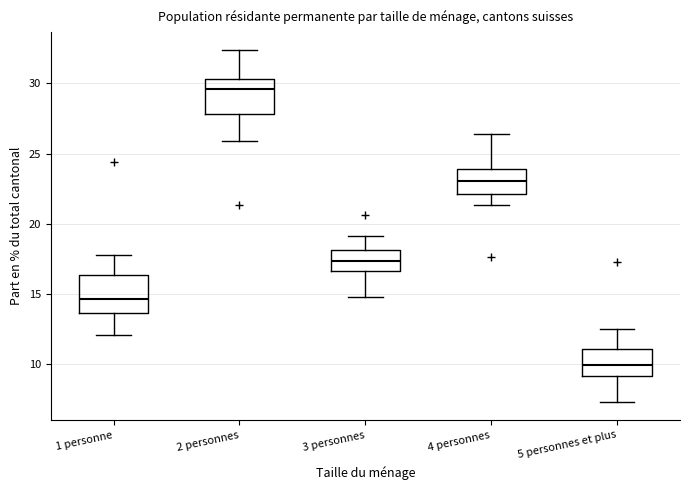

Reading left to right, transcribe this box plot: for each box, give where its median line is, the range the box spans, and where its two whiskers end, as read against the y-axis. The values are not printed on the chart, so give them approximately, as read against the axis.

1 personne: median 14.5, box 13.5 to 16.5, whiskers 12.0 to 18.0
2 personnes: median 29.5, box 28.0 to 30.5, whiskers 26.0 to 32.5
3 personnes: median 17.5, box 16.5 to 18.0, whiskers 15.0 to 19.0
4 personnes: median 23.0, box 22.0 to 24.0, whiskers 21.5 to 26.5
5 personnes et plus: median 10.0, box 9.0 to 11.0, whiskers 7.5 to 12.5